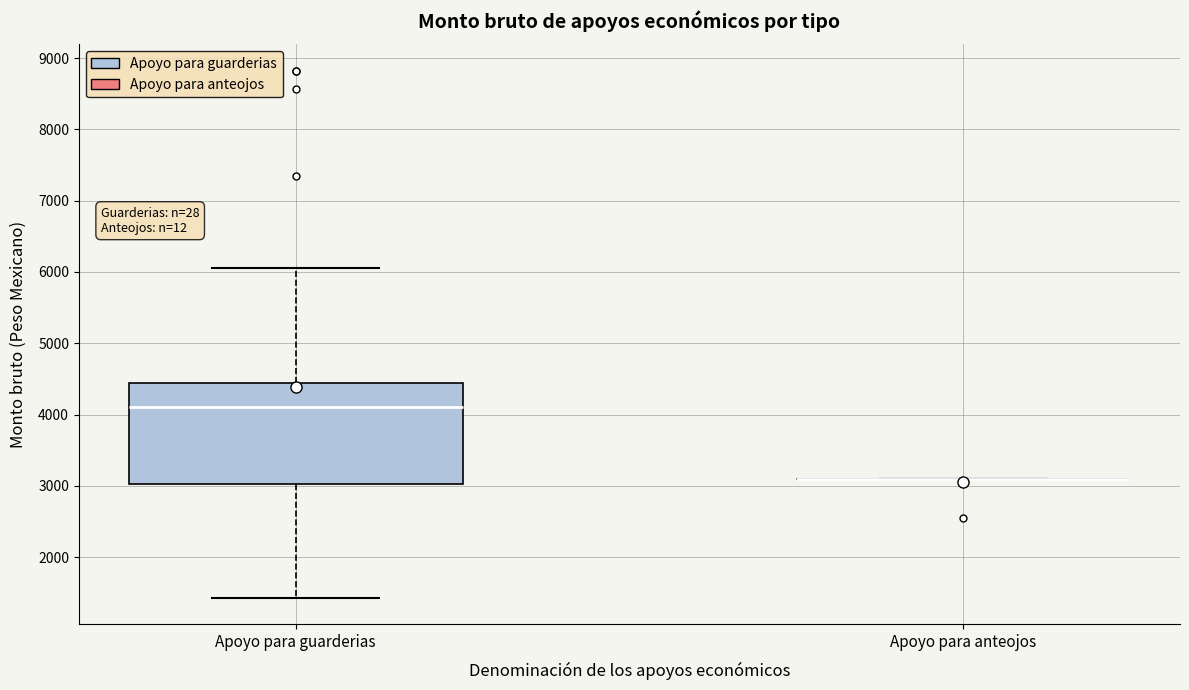

Comparing the boxes themselves (not the whiskers), which one is the tallest?

Apoyo para guarderias